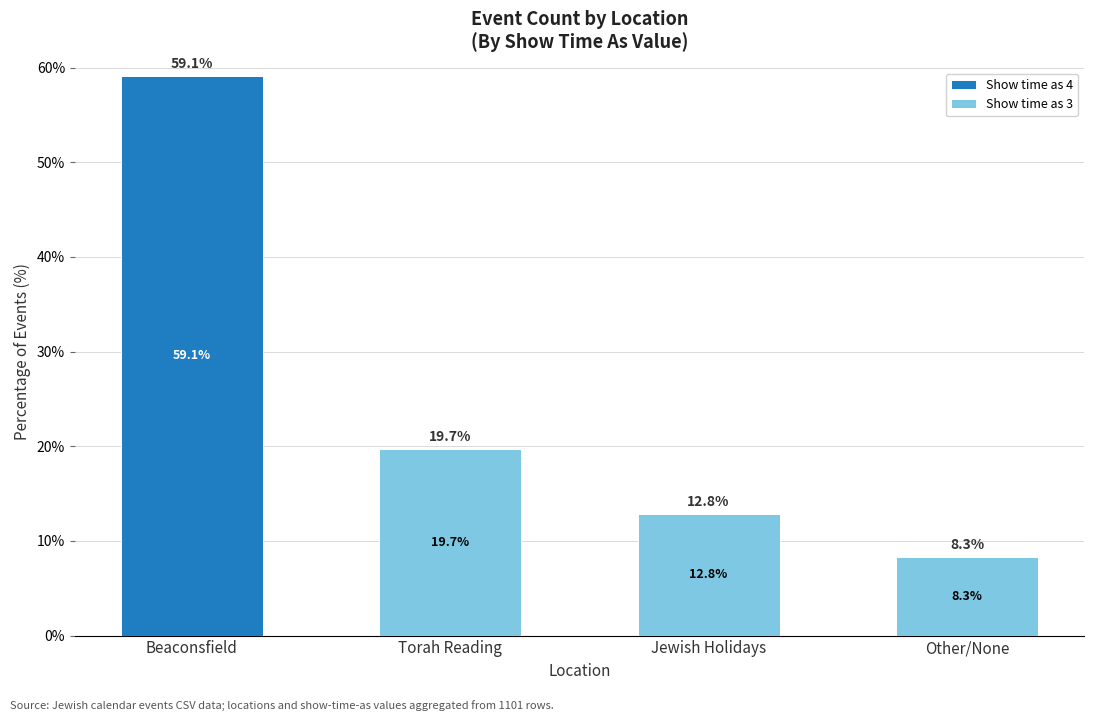

At which category is the sum across all series the highest?

Beaconsfield